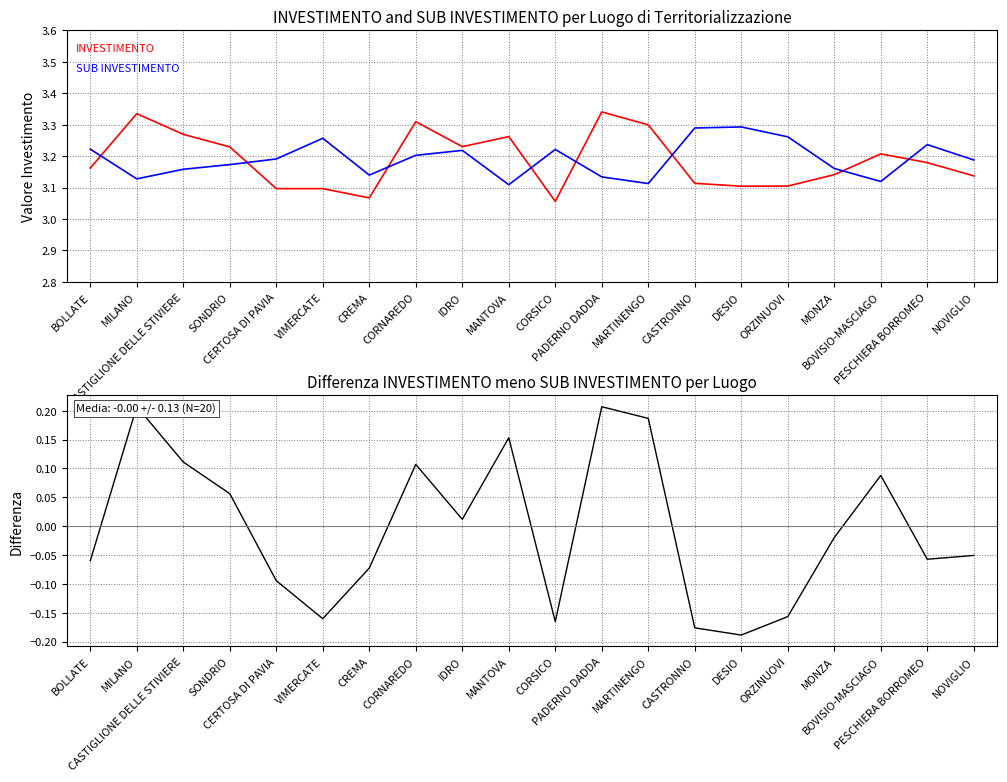

What is the label of the 19th point from the left?

PESCHIERA BORROMEO